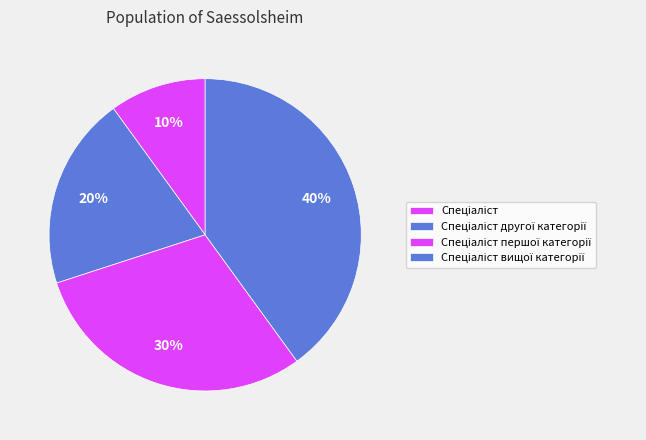

Count the number of slices in the pie.

4